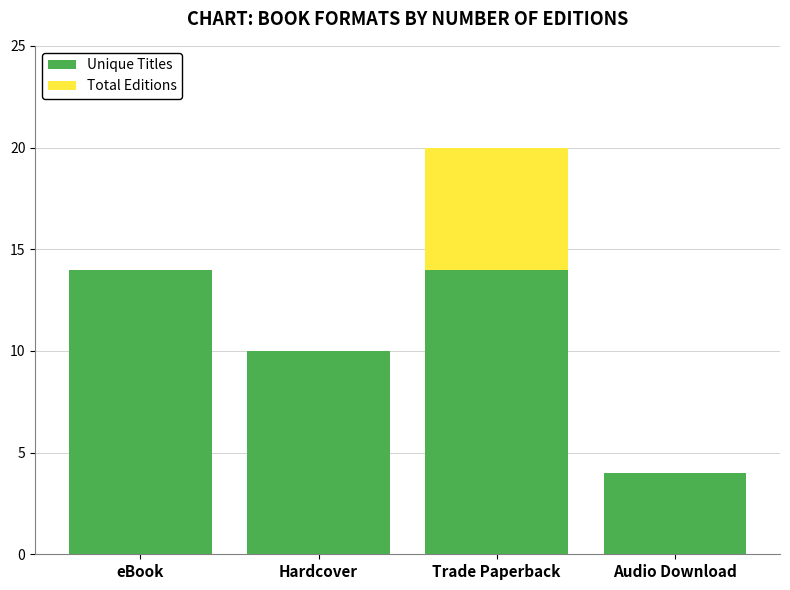

What is the highest value of the Unique Titles series?

14